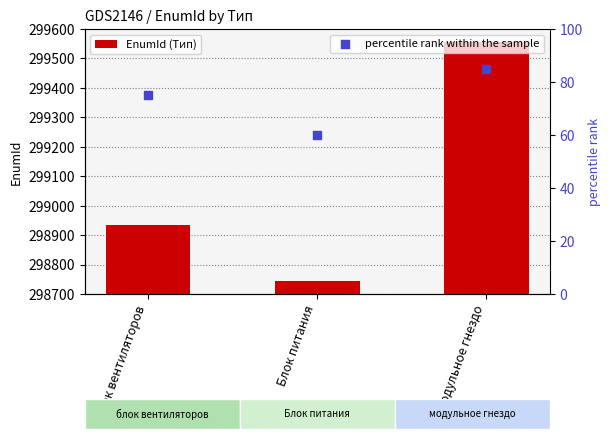

What is the total value across all series at модульное гнездо?

299642